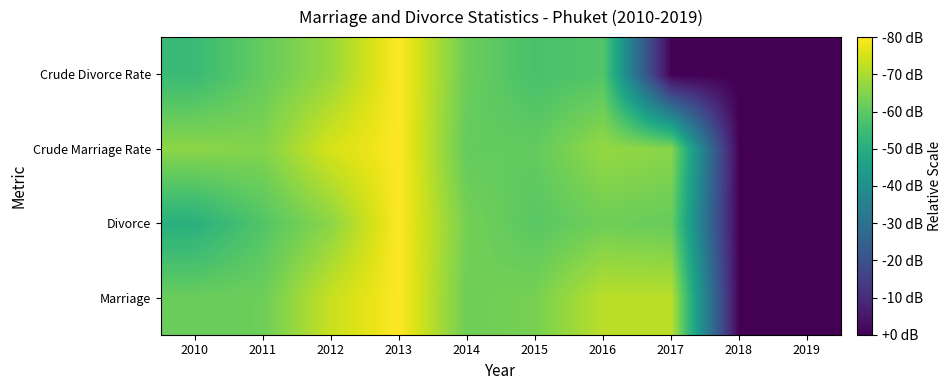

What is the greatest value displayed?

1.0